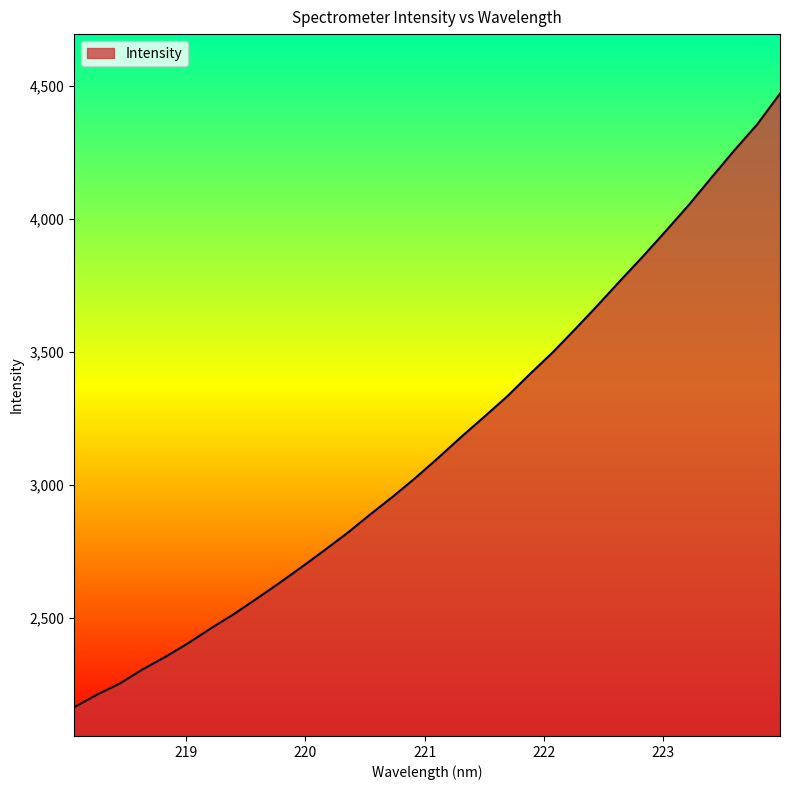

What is the smallest value displayed?

2162.9